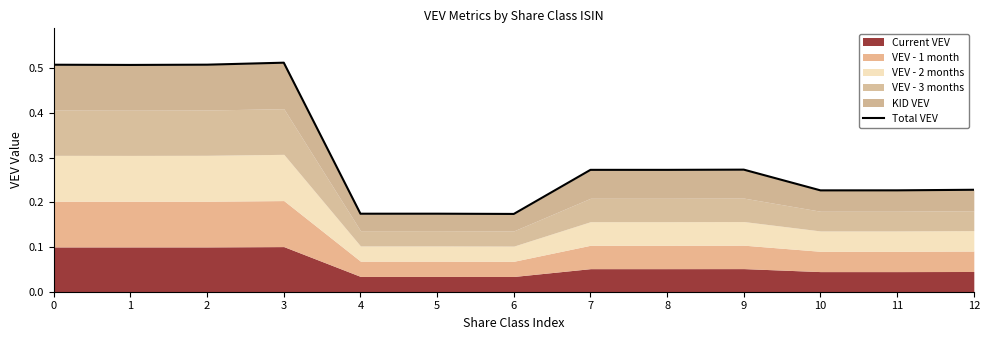

What is the value of the 11th point from the left?

0.2